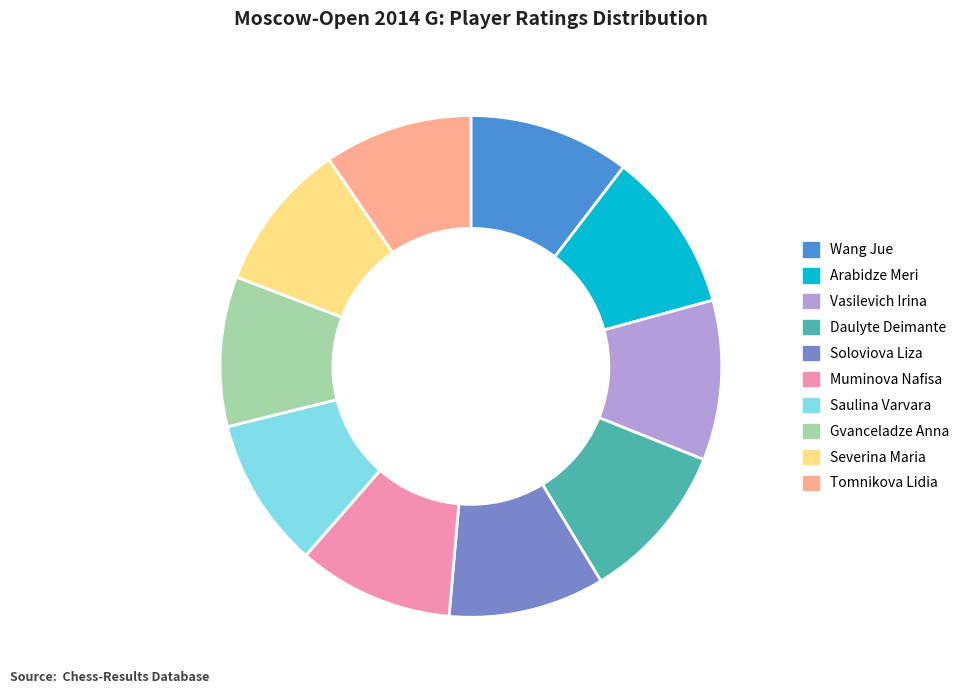

Do Gvanceladze Anna and Muminova Nafisa together represent more than half of the pie?

No